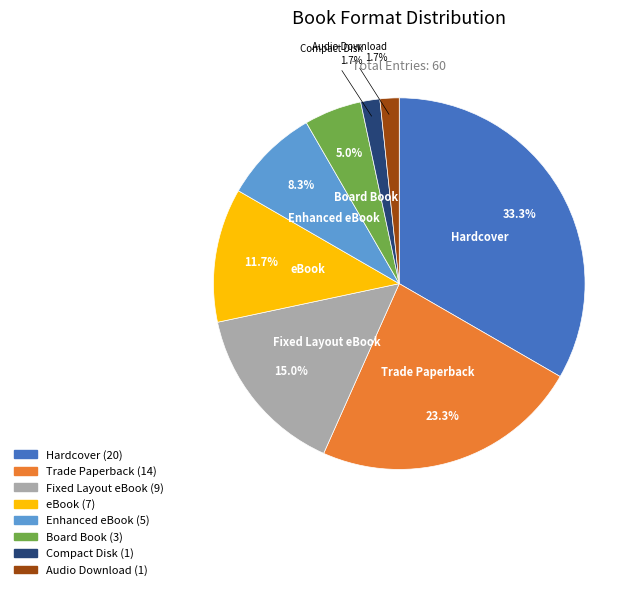

The Fixed Layout eBook slice represents 20% of the pie. True or false?

False